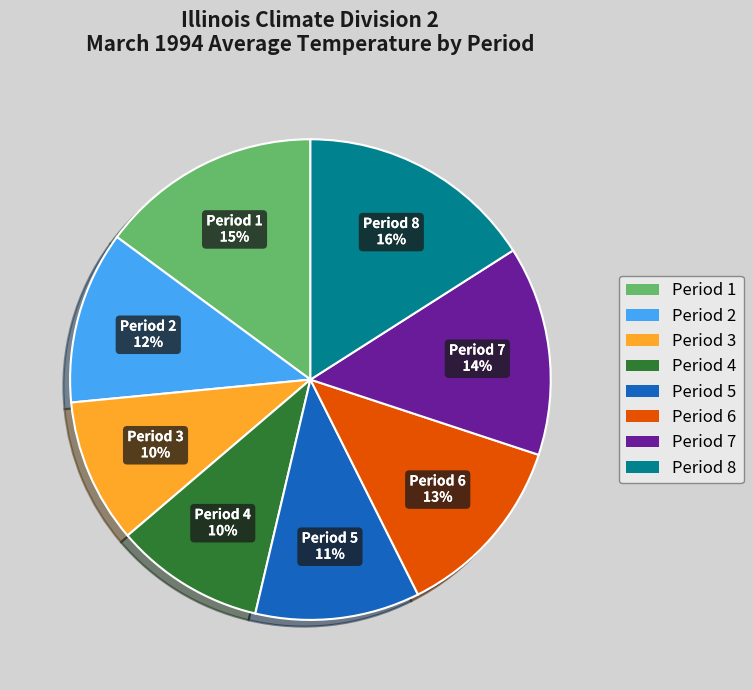

Is there any slice that represents more than half of the pie?

No